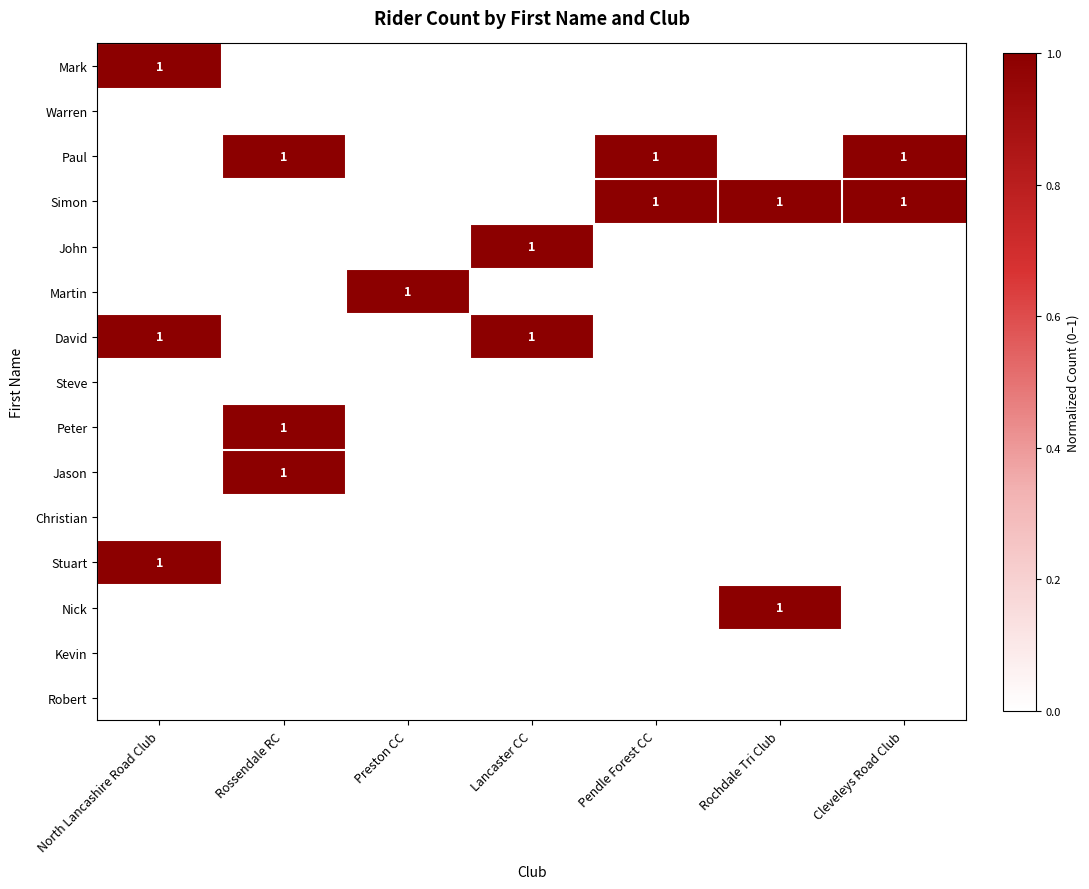

What is the greatest value displayed?

1